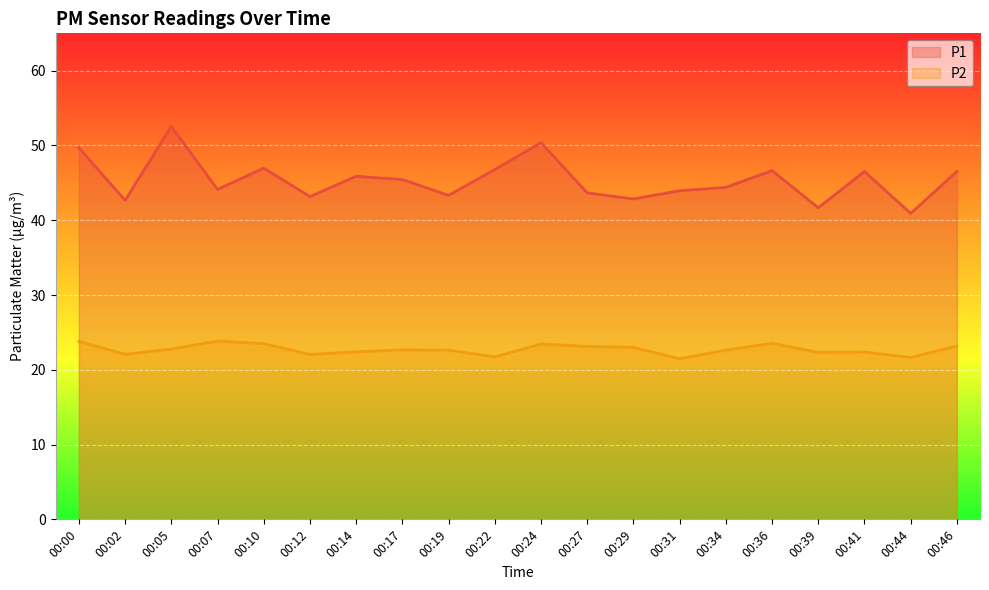

What is the value of the P1 point at the 3rd from the left?

52.5